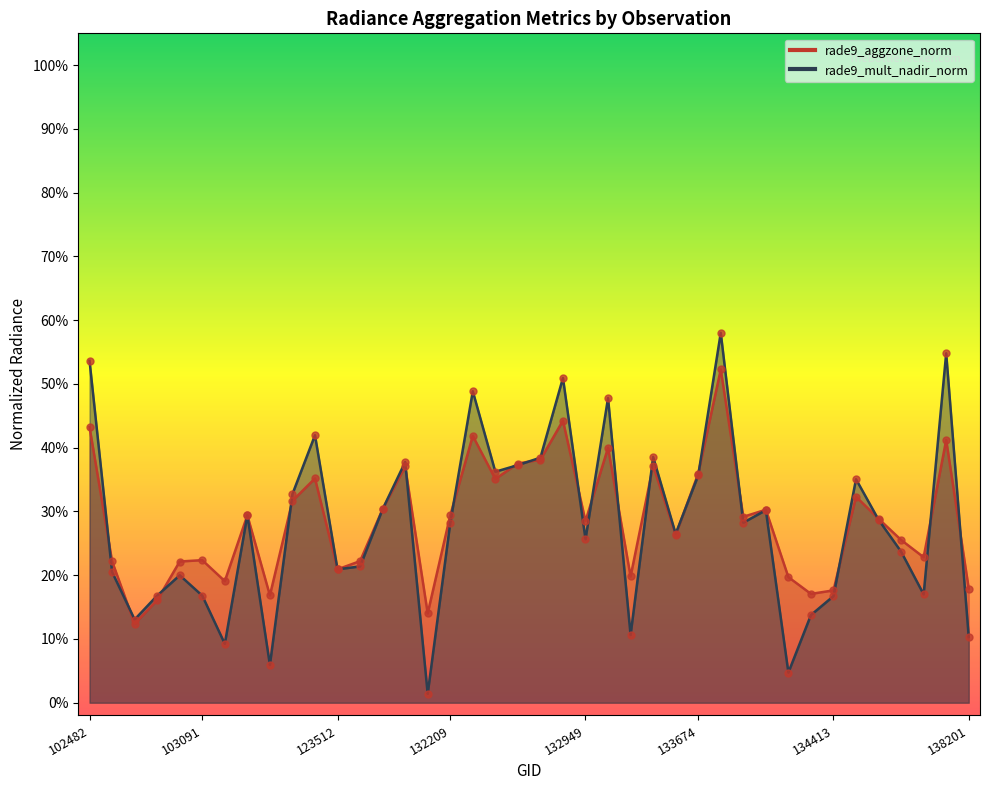

Is the value of rade9_aggzone_norm at 102482 greater than the value of rade9_mult_nadir_norm at 123512?

Yes